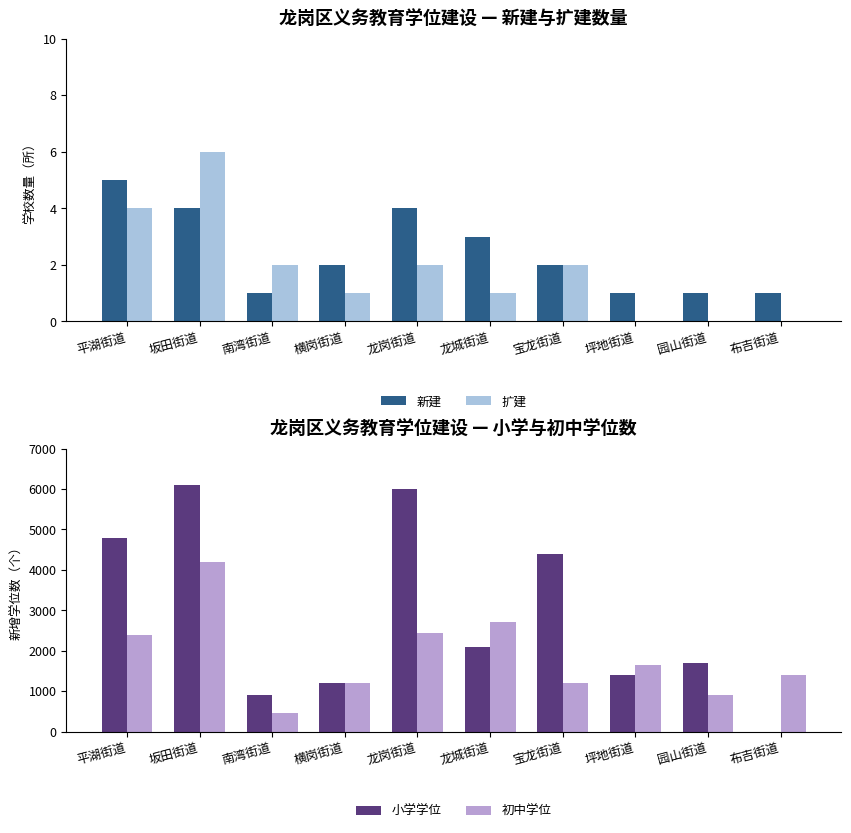

Which series has the largest total across all categories?

小学学位